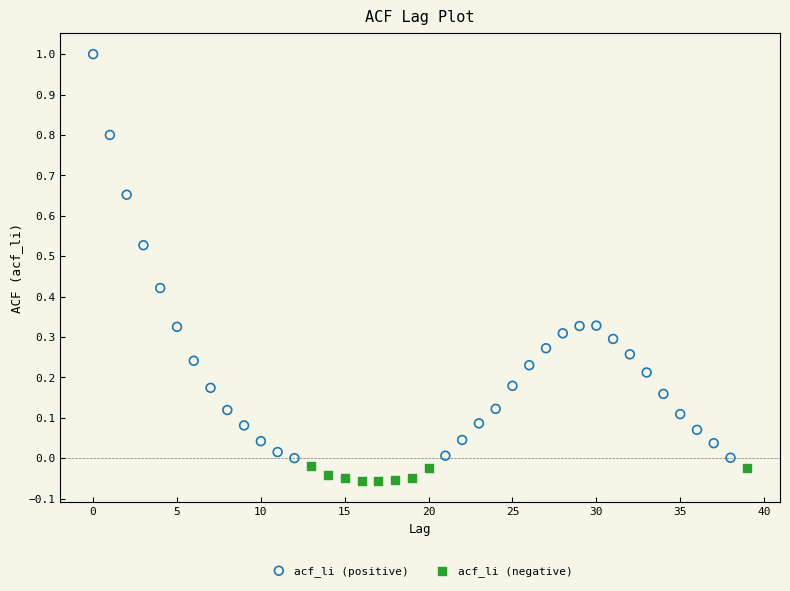

Which series reaches the minimum Y coordinate?

acf_li (negative)